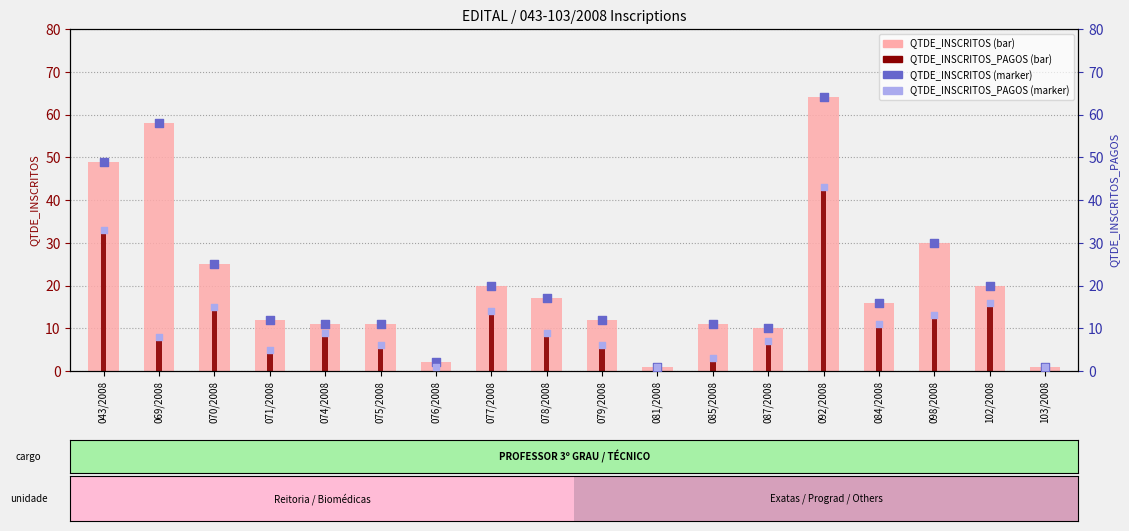

Which series contains the highest Y value?

QTDE_INSCRITOS